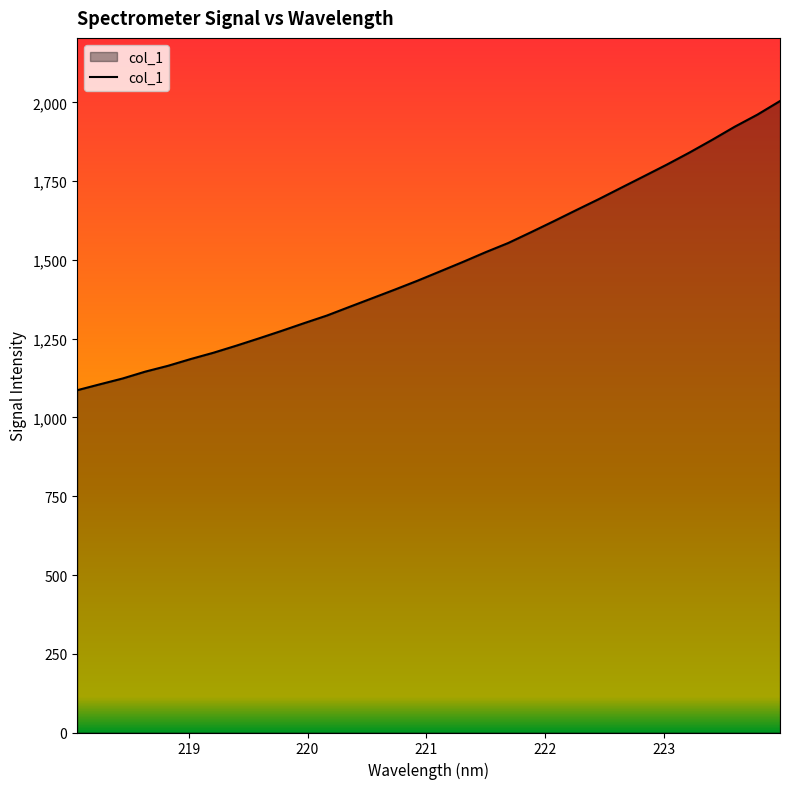

How many lines are shown in the chart?

1